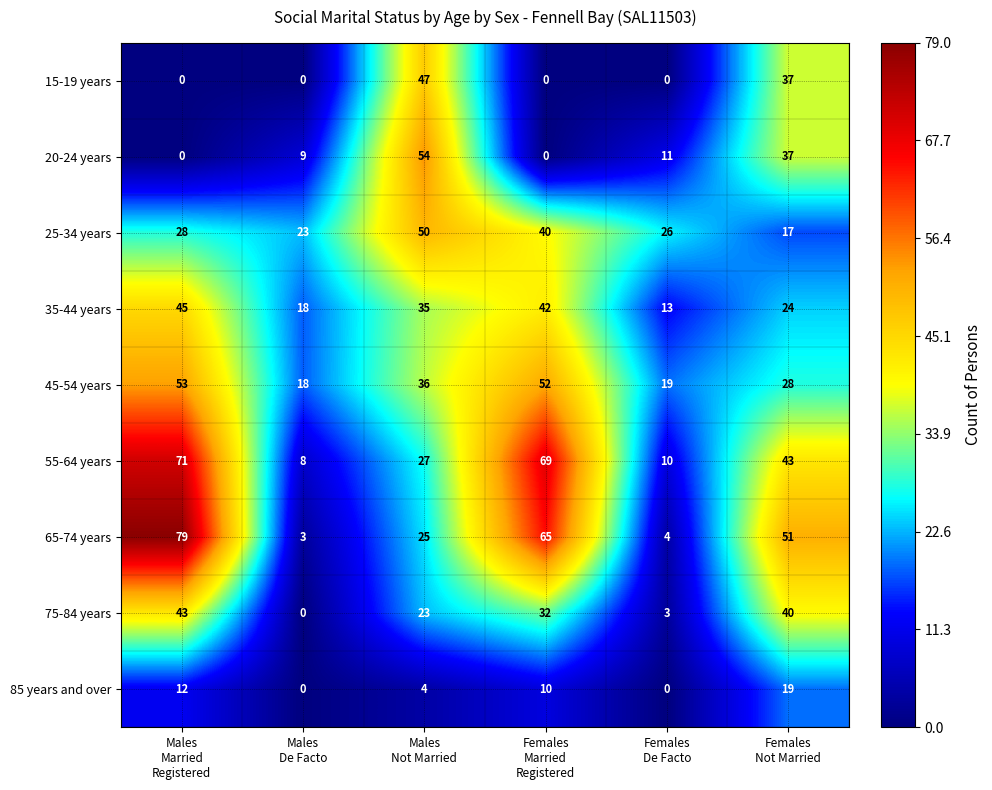

How many 20-24 years values are between 0 and 37?

5